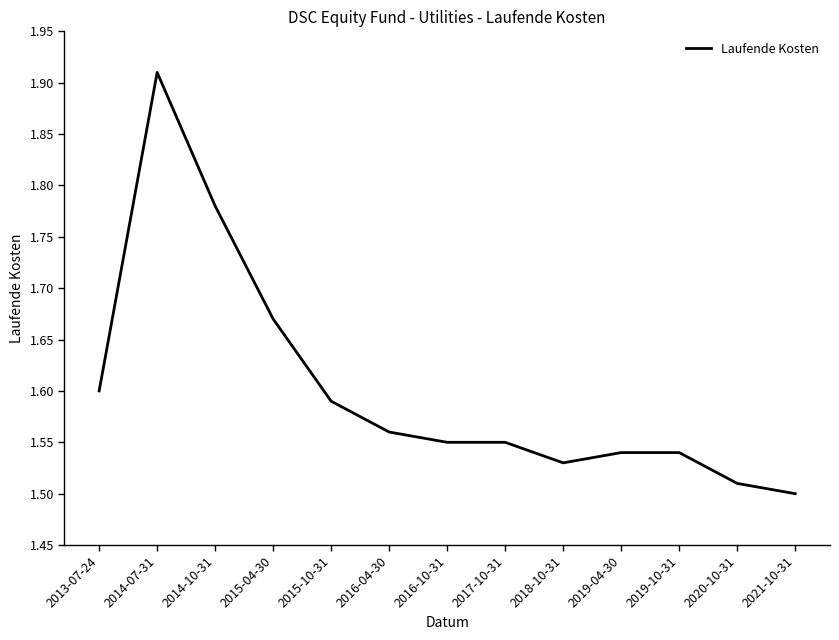

Does the chart display data point markers on the line(s)?

No